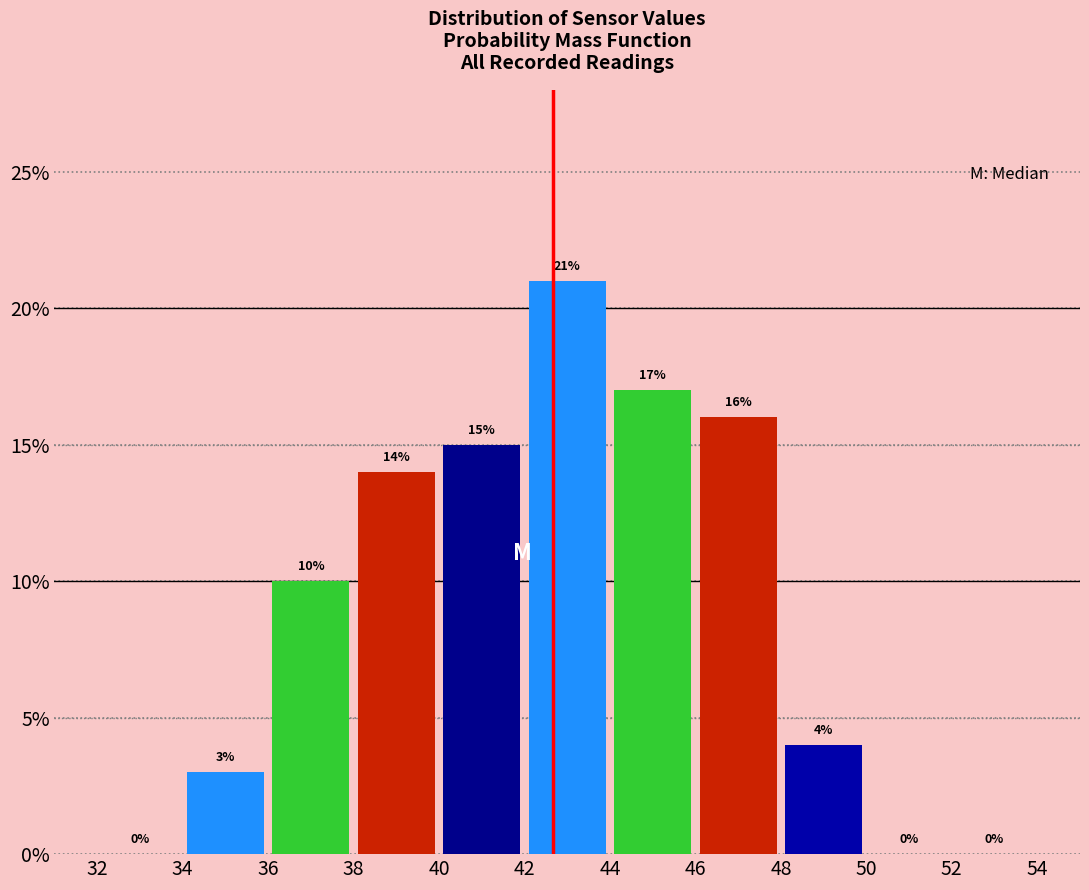

Reading left to right, list every bar in this chart as the range it spans on the x-axis followed by its height.

32 to 34: 0
34 to 36: 3
36 to 38: 10
38 to 40: 14
40 to 42: 15
42 to 44: 21
44 to 46: 17
46 to 48: 16
48 to 50: 4
50 to 52: 0
52 to 54: 0